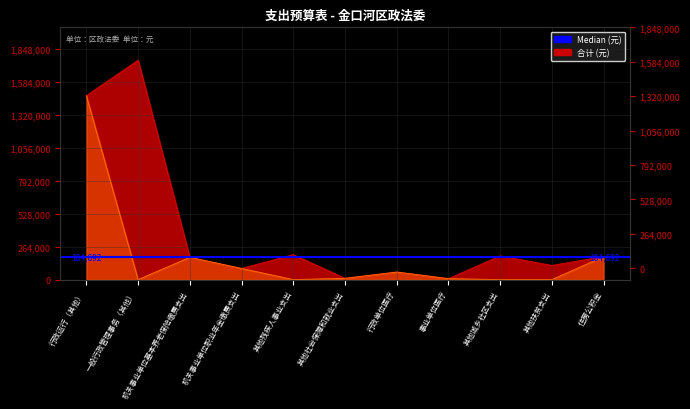

At which category does 基本支出 reach its first local valley?

一般行政管理事务（其他）